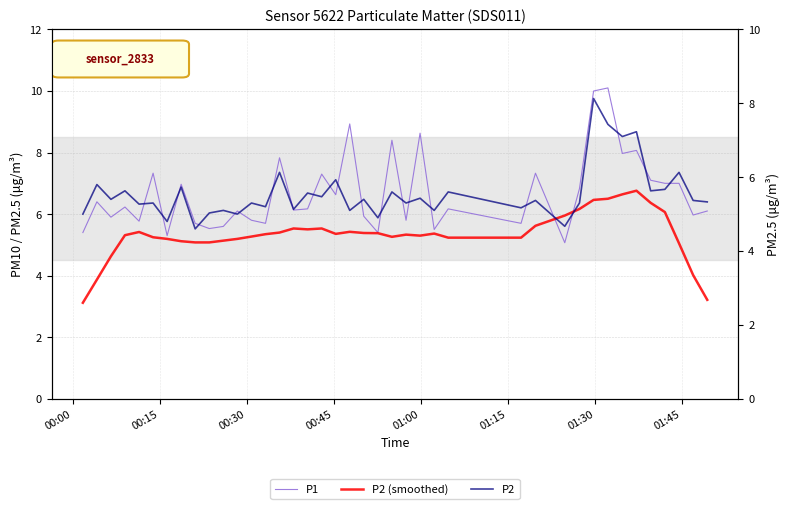

True or false: P2 has more than 1 points higher than both neighbors.

True